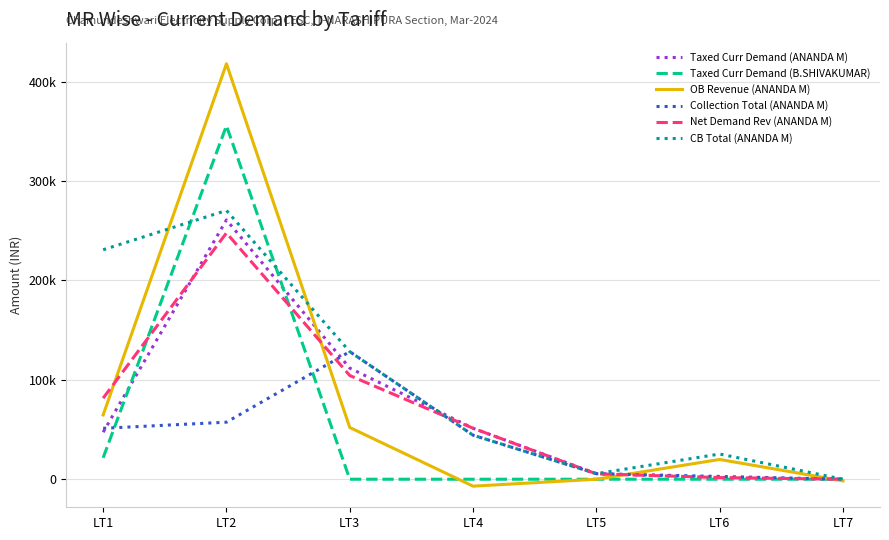

What is the difference between the maximum and minimum values in the Taxed Curr Demand (ANANDA M) series?

260867.4